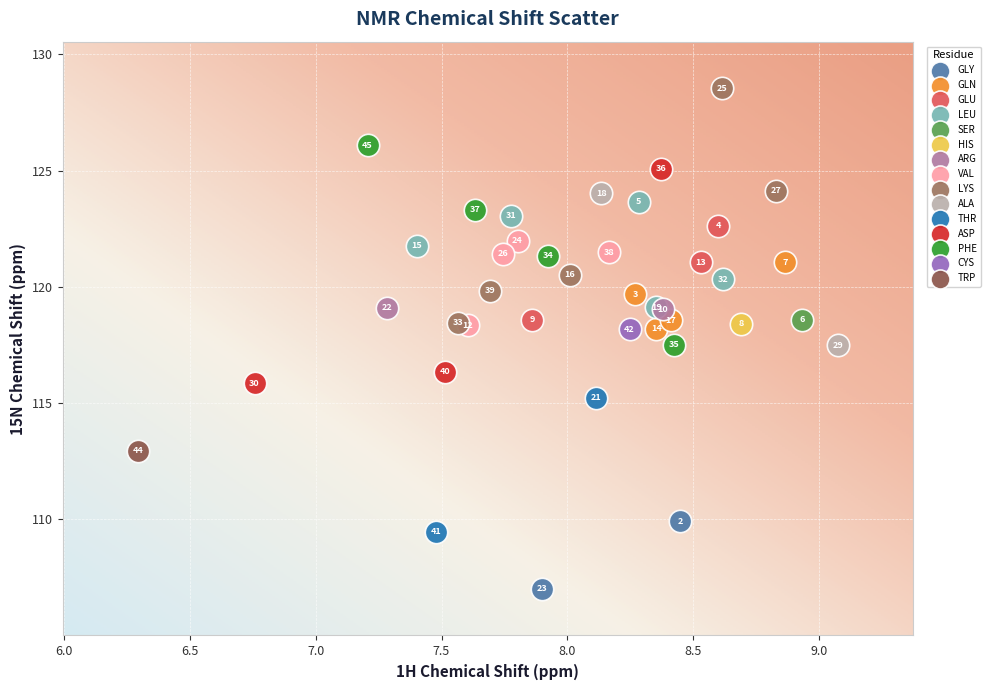

What are all the series names shown in the legend?

GLY, GLN, GLU, LEU, SER, HIS, ARG, VAL, LYS, ALA, THR, ASP, PHE, CYS, TRP